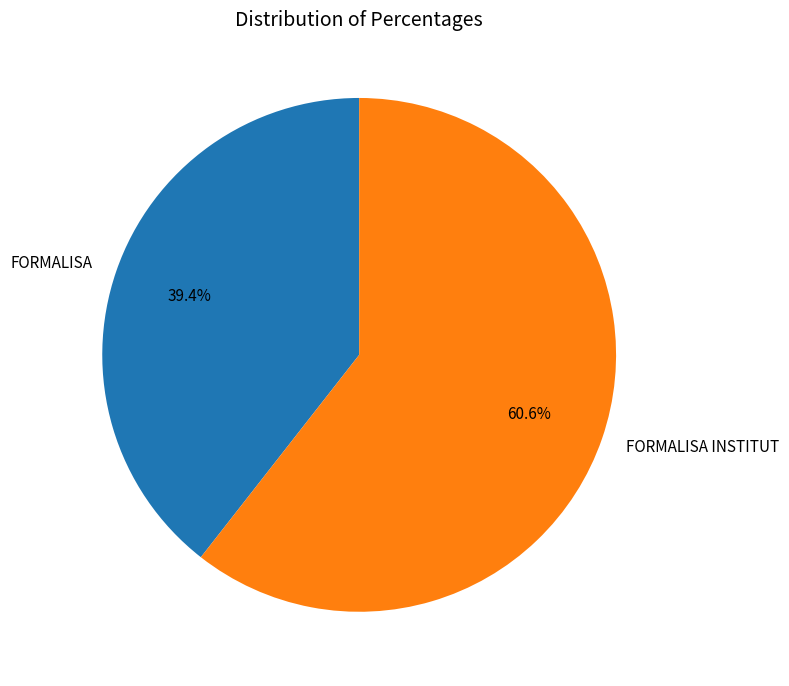

To the nearest percent, what is the difference between the largest and smallest slice percentages?

21%